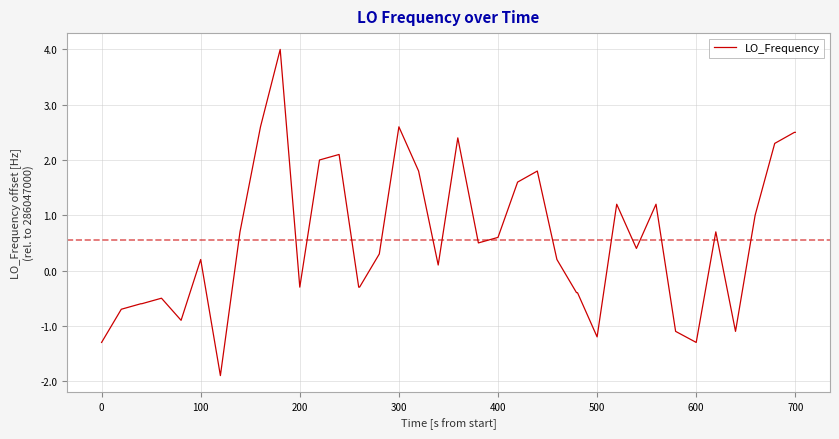

What is the maximum value shown in the chart?

4.0